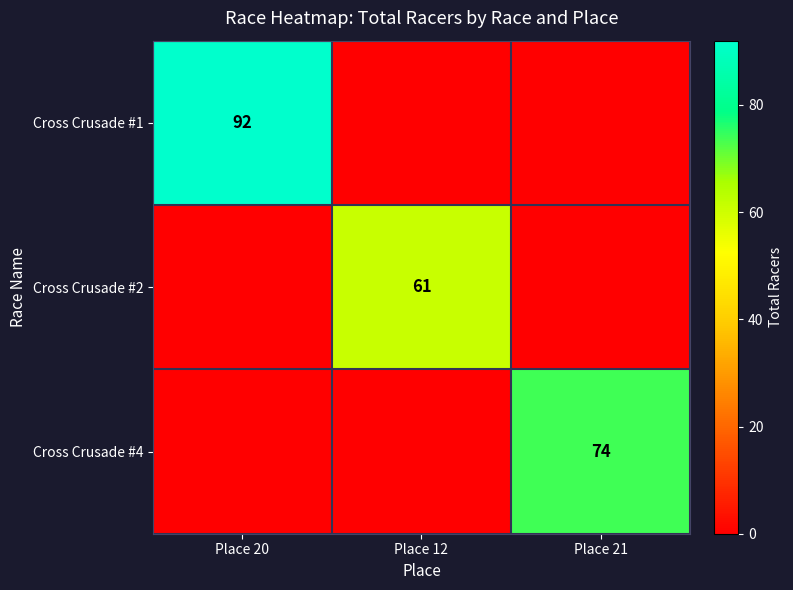

How many data points does each series have?

3